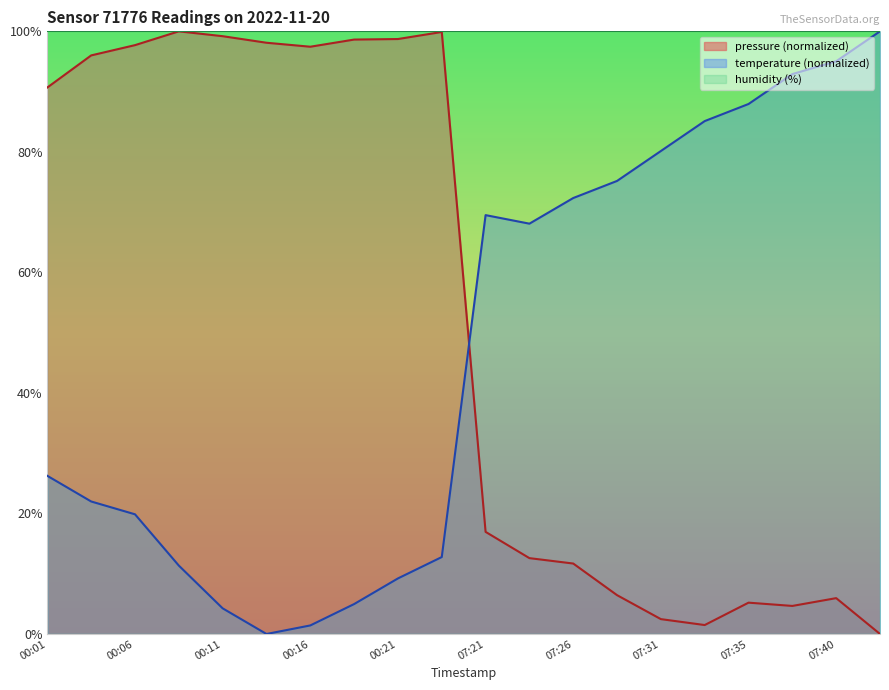

What is the greatest value displayed?

100.0